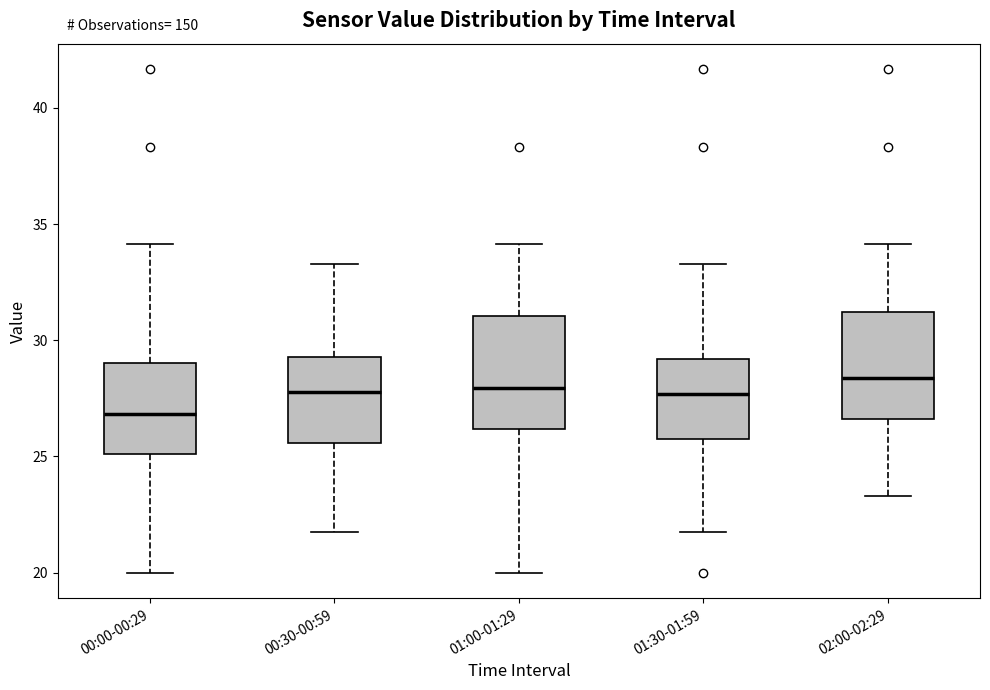

Reading left to right, read every box against the y-axis: the position of its median line, the range the box covers, and the ends of its whiskers. The values are not printed on the chart, so give them approximately, as read against the axis.

00:00-00:29: median 27.0, box 25.0 to 29.0, whiskers 20.0 to 34.0
00:30-00:59: median 28.0, box 25.5 to 29.5, whiskers 21.5 to 33.5
01:00-01:29: median 28.0, box 26.0 to 31.0, whiskers 20.0 to 34.0
01:30-01:59: median 27.5, box 26.0 to 29.0, whiskers 21.5 to 33.5
02:00-02:29: median 28.5, box 26.5 to 31.0, whiskers 23.5 to 34.0